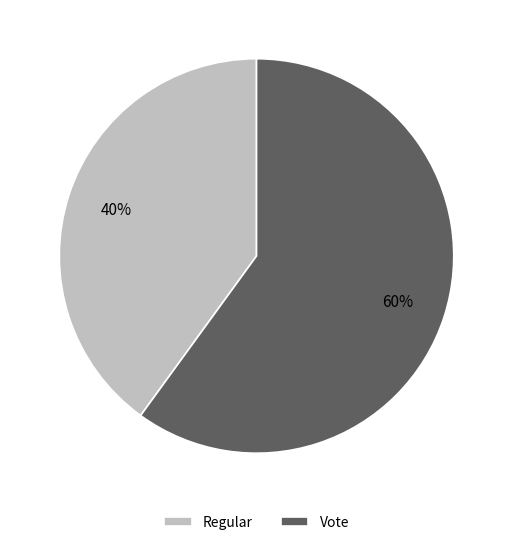

To the nearest percent, what is the difference between the Vote and Regular slice percentages?

20%